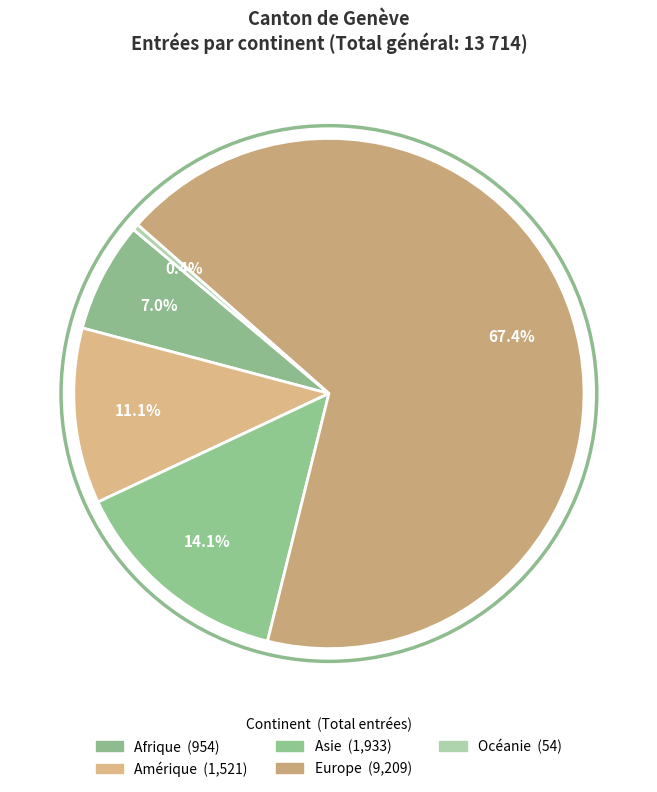

How much of the chart is everything except Afrique?

93.0%